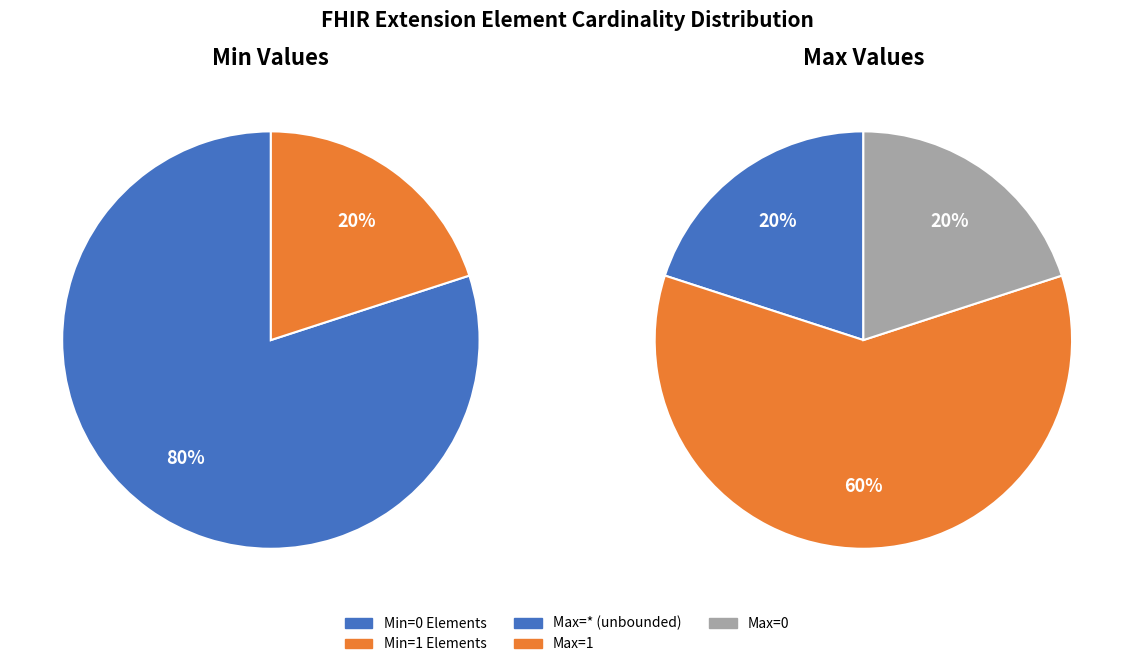

Count the number of slices in the pie.

5